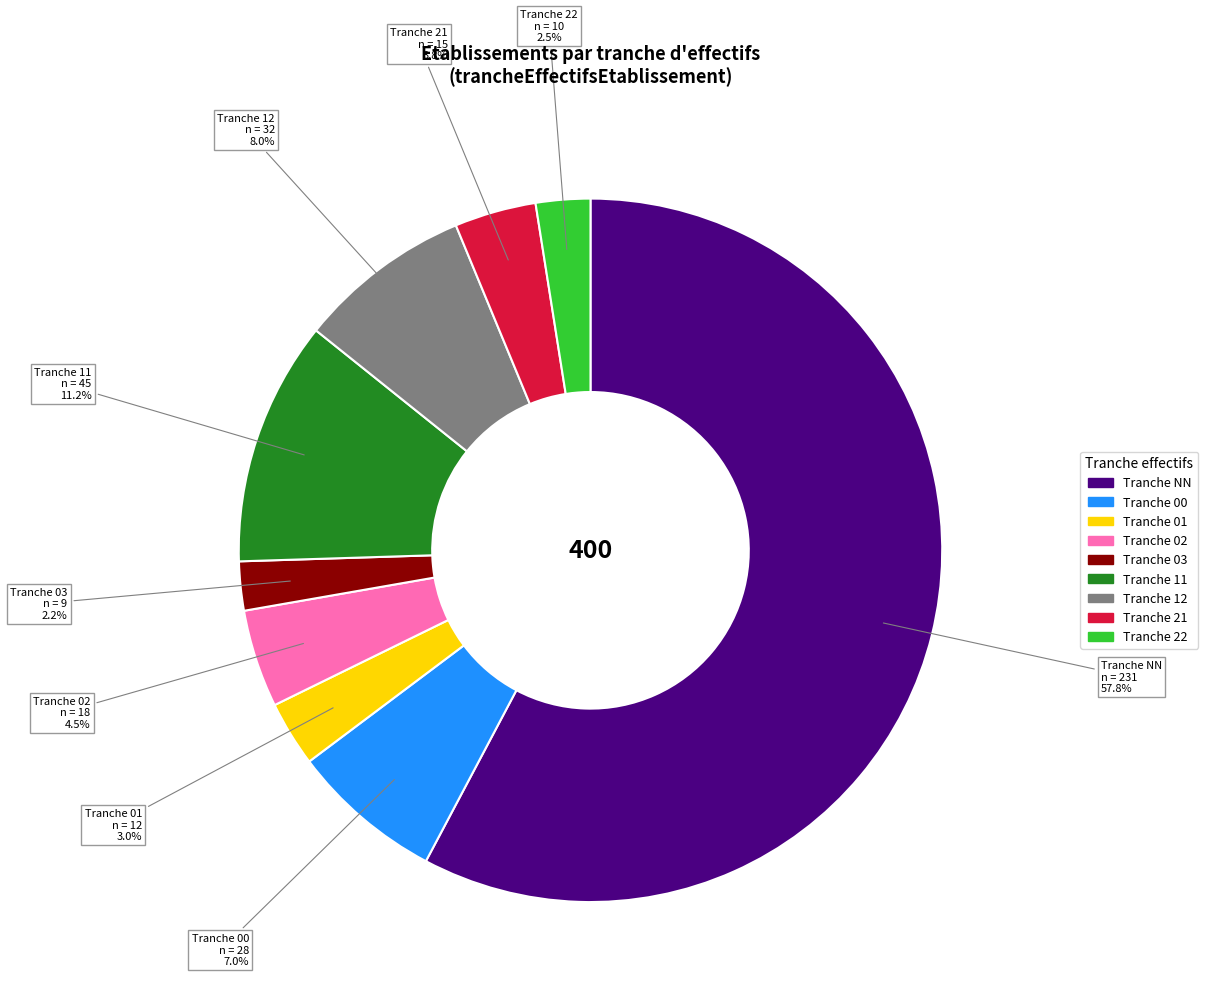

To the nearest percent, what is the average slice percentage?

11%